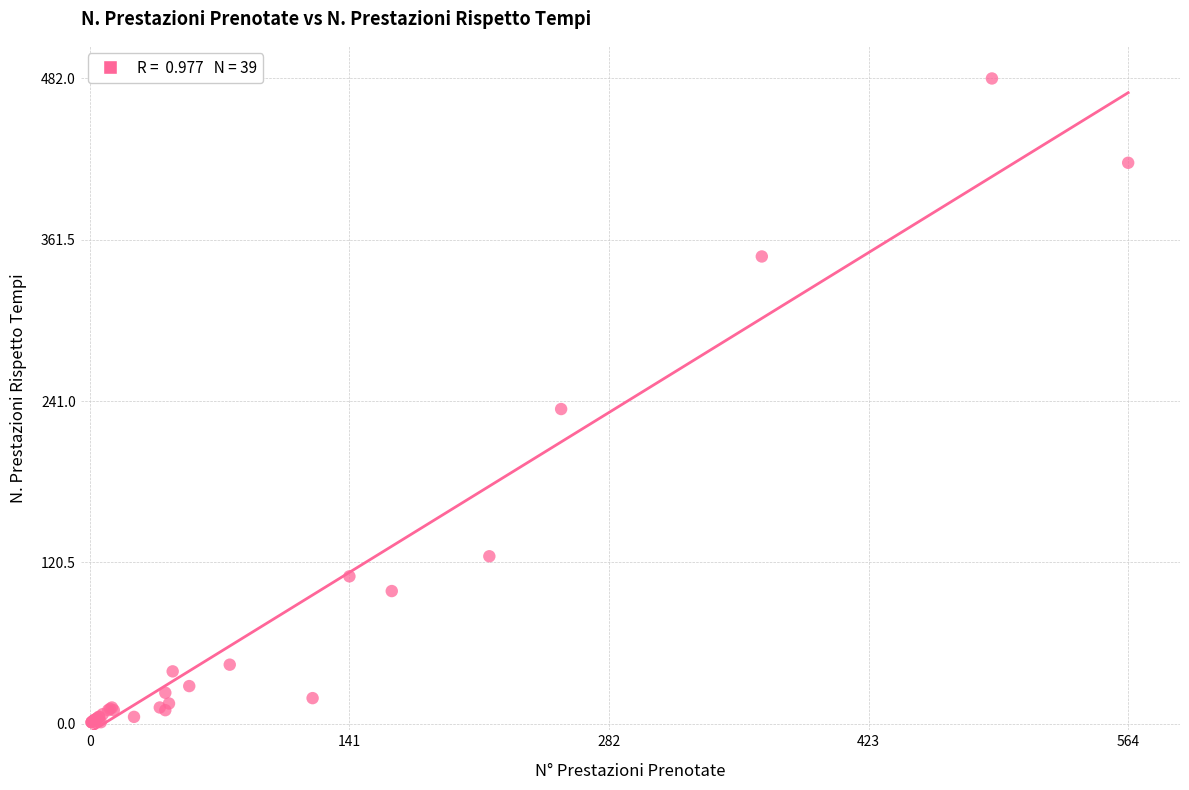

What Y value in the scatter plot is closest to 241?

235